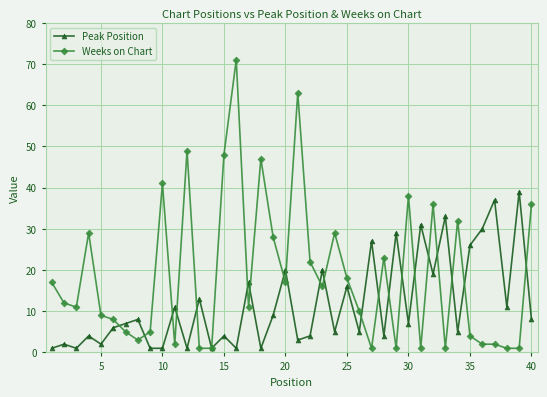

True or false: Weeks on Chart has more than 2 points higher than both neighbors.

True